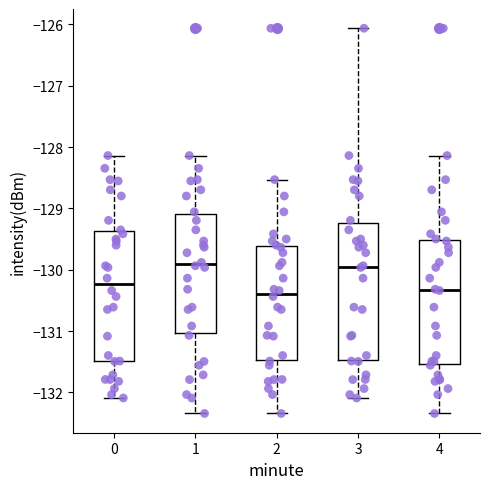

Reading left to right, read every box against the y-axis: the position of its median line, the range the box covers, and the ends of its whiskers. The values are not printed on the chart, so give them approximately, as read against the axis.

0: median -130.2, box -131.5 to -129.4, whiskers -132.1 to -128.1
1: median -129.9, box -131.0 to -129.1, whiskers -132.3 to -128.1
2: median -130.4, box -131.5 to -129.6, whiskers -132.3 to -128.5
3: median -129.9, box -131.5 to -129.2, whiskers -132.1 to -126.1
4: median -130.3, box -131.5 to -129.5, whiskers -132.3 to -128.1